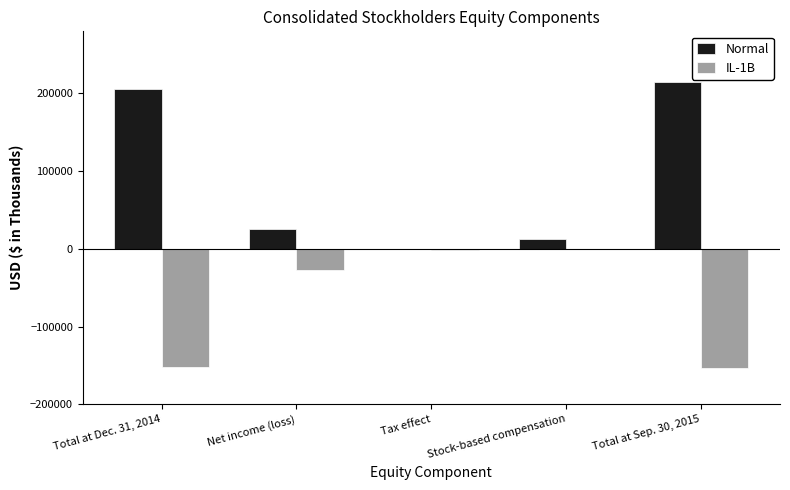

What is the average value of the Normal series?

91628